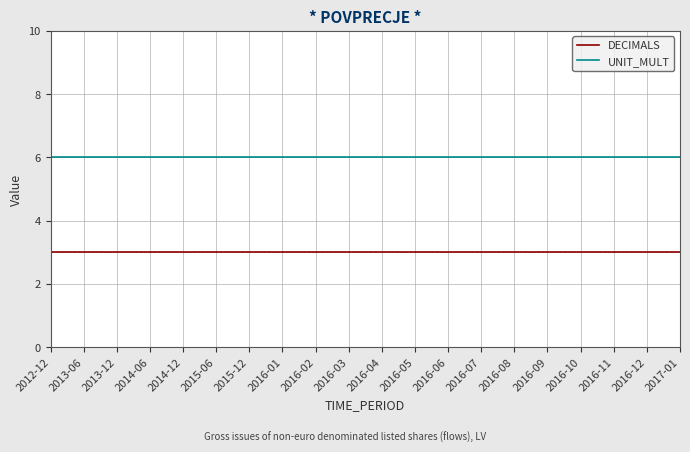

Does the chart display data point markers on the line(s)?

No